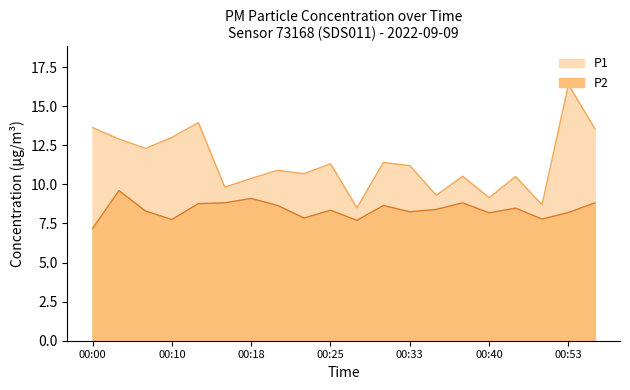

Which category has the highest value in the P2 series?

00:03